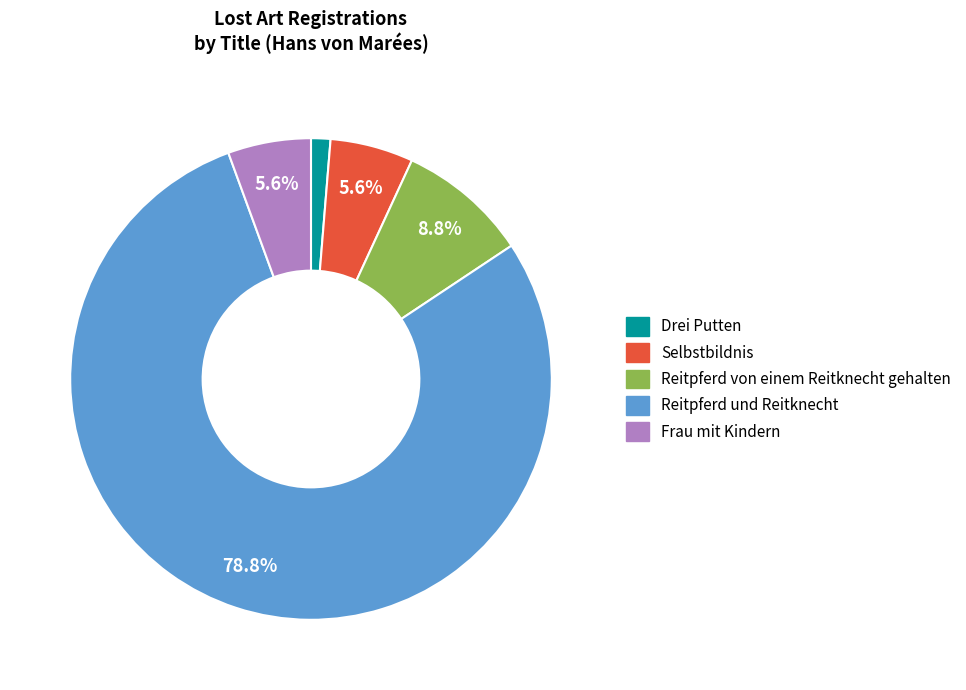

Approximately how many times larger is the value at Drei Putten compared to Selbstbildnis?

0.2